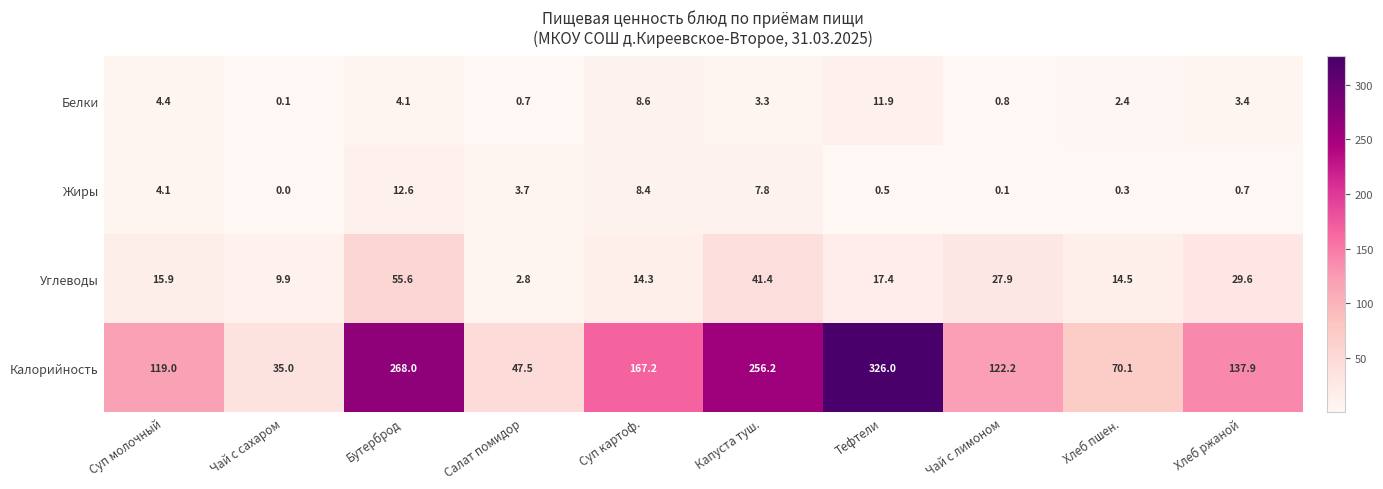

What is the approximate value of Жиры at Салат помидор?

3.7